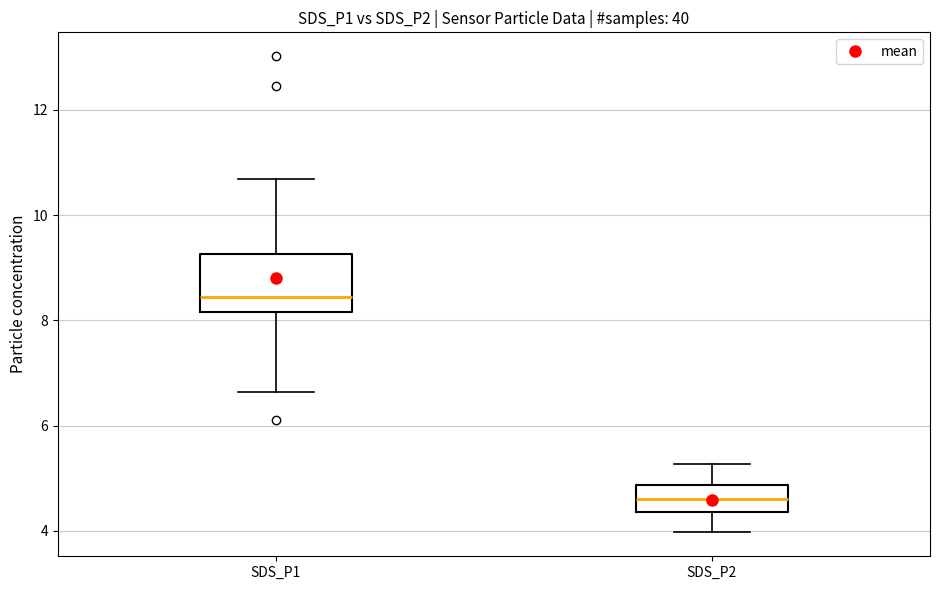

Reading left to right, read every box against the y-axis: the position of its median line, the range the box covers, and the ends of its whiskers. The values are not printed on the chart, so give them approximately, as read against the axis.

SDS_P1: median 8.4, box 8.2 to 9.2, whiskers 6.6 to 10.6
SDS_P2: median 4.6, box 4.4 to 4.8, whiskers 4.0 to 5.2